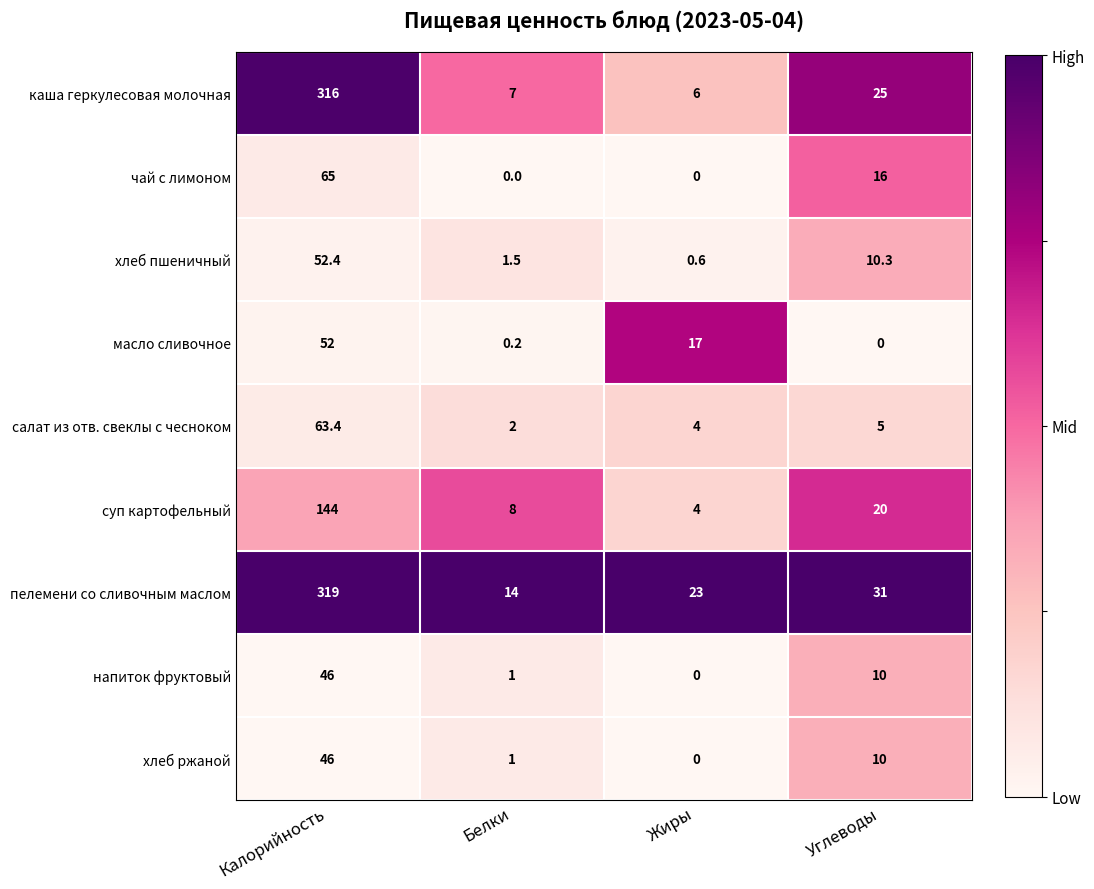

True or false: напиток фруктовый has a value of 10.0 at Углеводы.

True